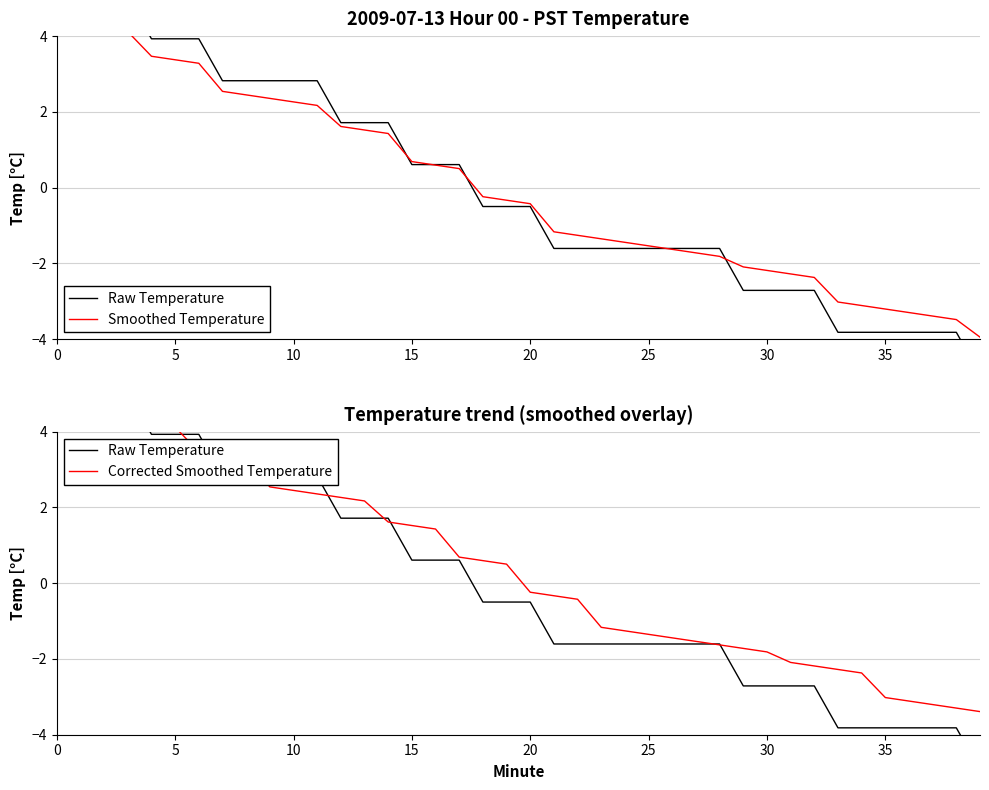

What is the difference between the maximum and minimum values in the Corrected Smoothed Temperature series?

7.8